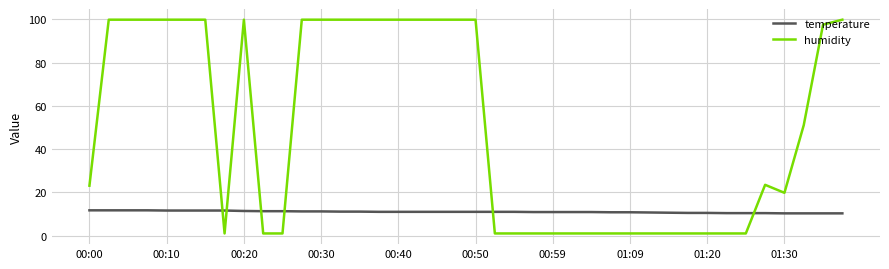

What is the difference between the maximum and minimum values in the humidity series?

98.9